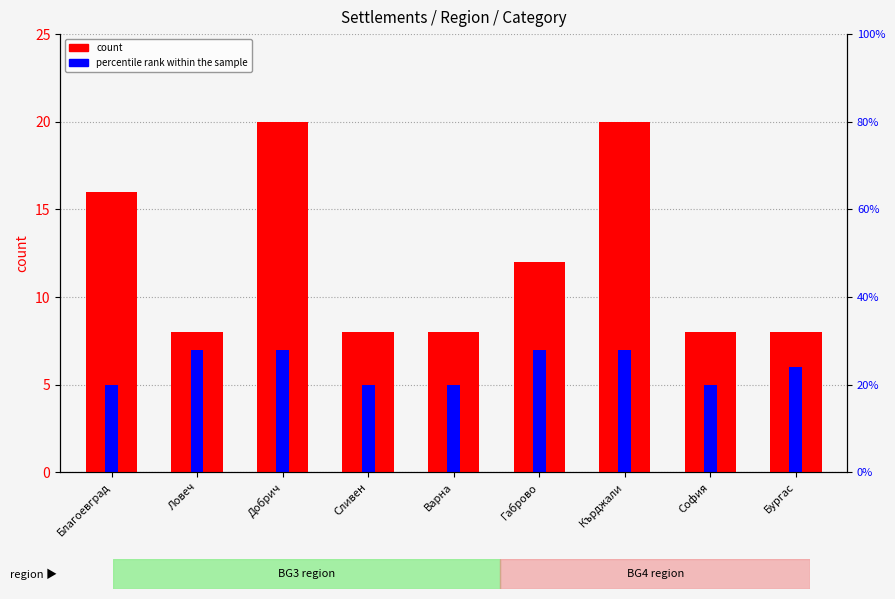

Between София and Сливен, which is larger?

София